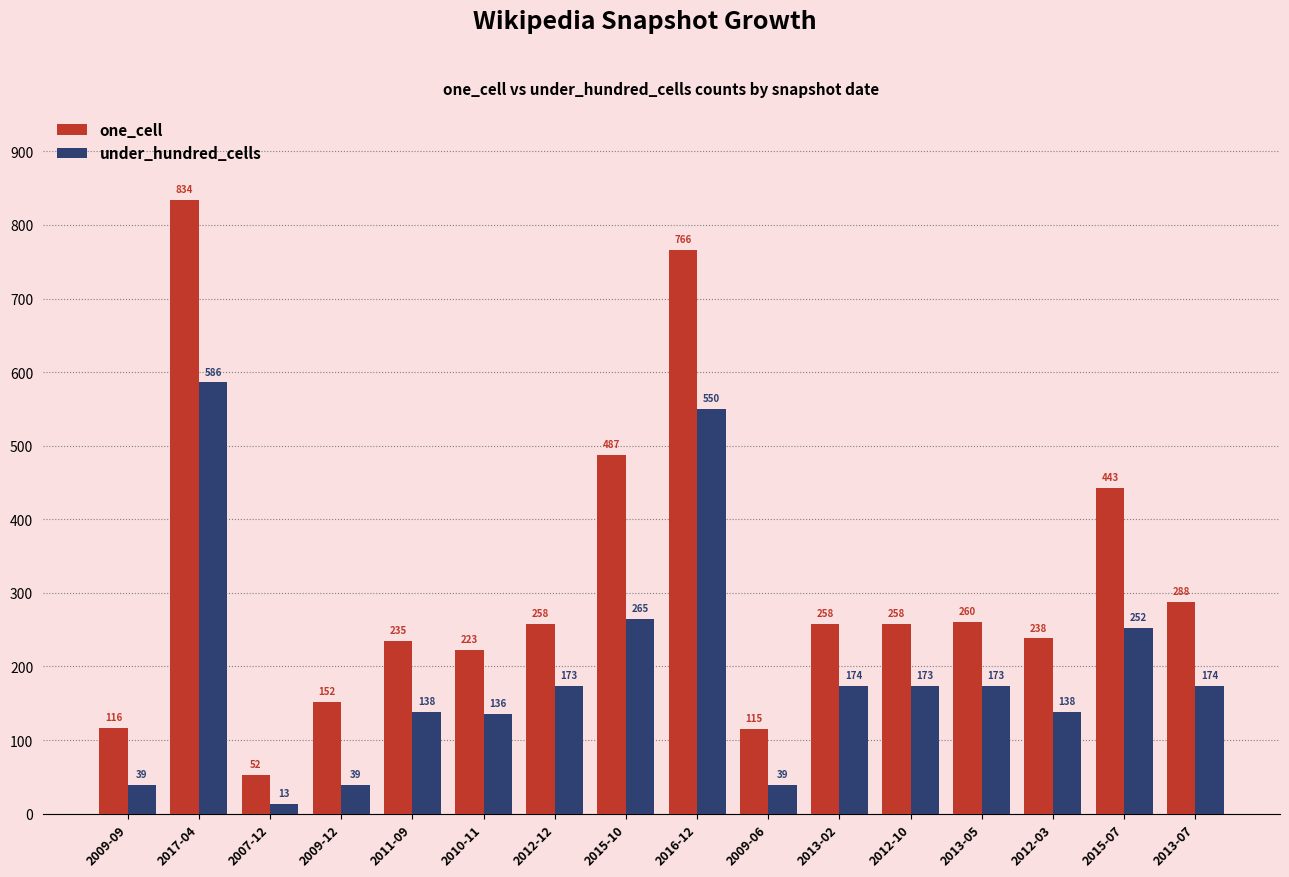

What is the value of the one_cell bar at the 2nd from the left?

834